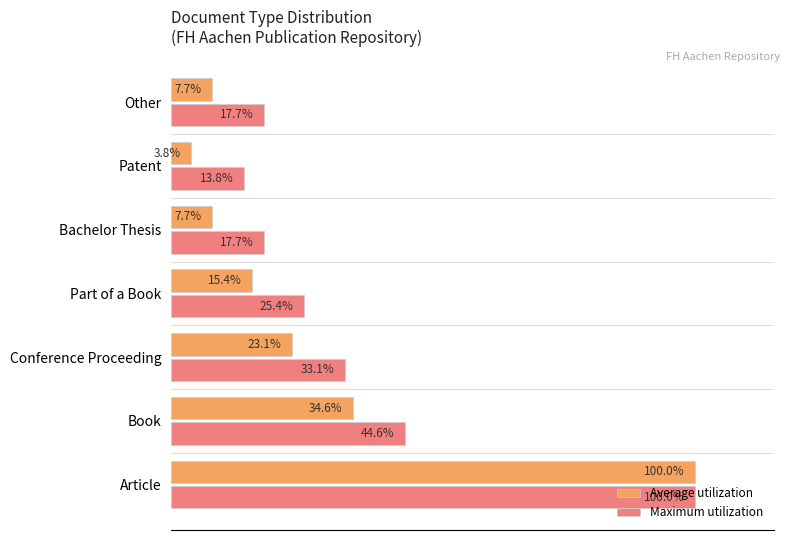

Which series has the largest total across all categories?

Maximum utilization